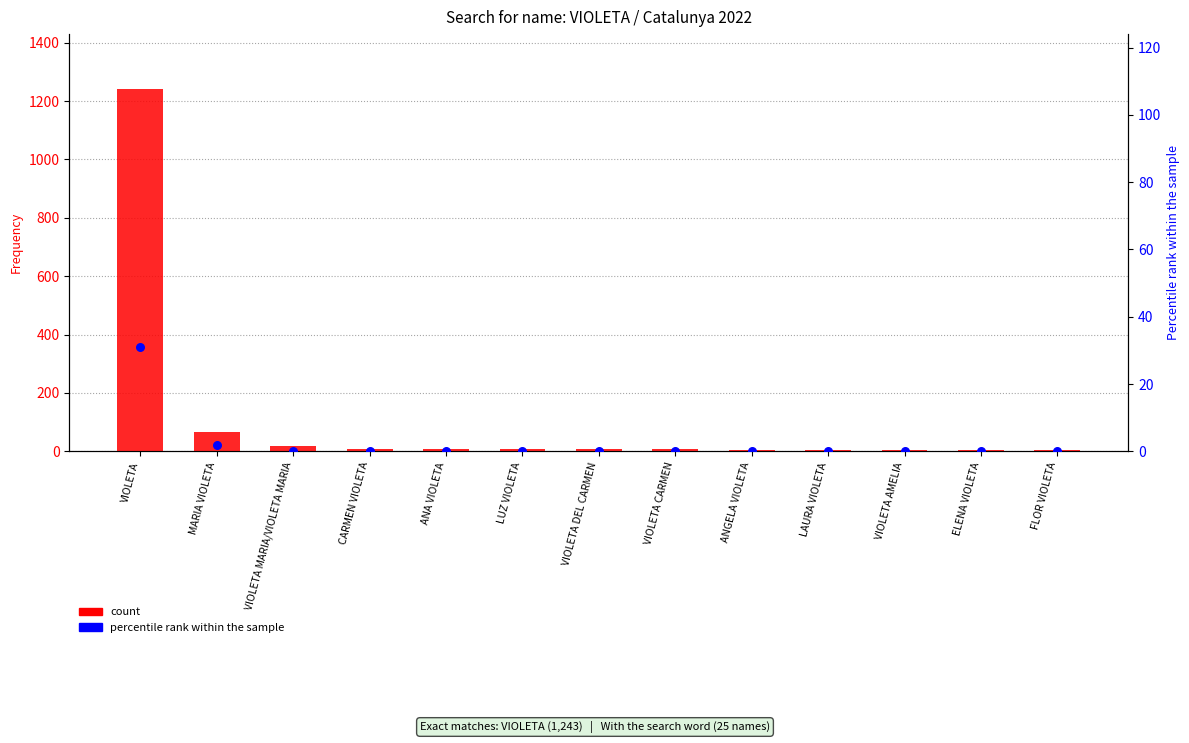

Which series has the largest total across all categories?

count